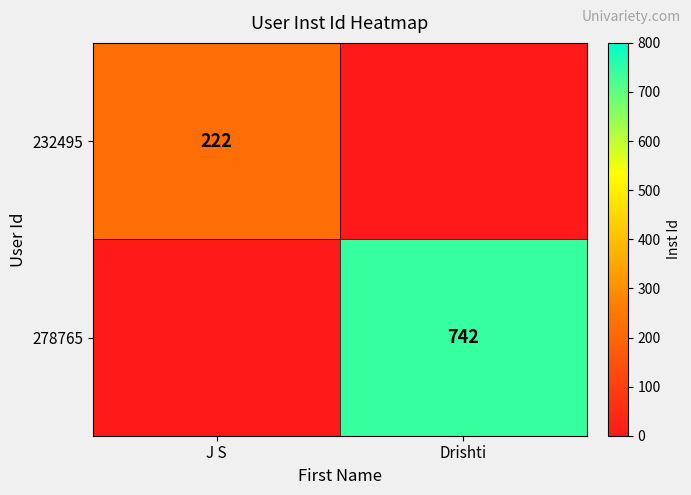

The value of 232495 at J S is 222. True or false?

True